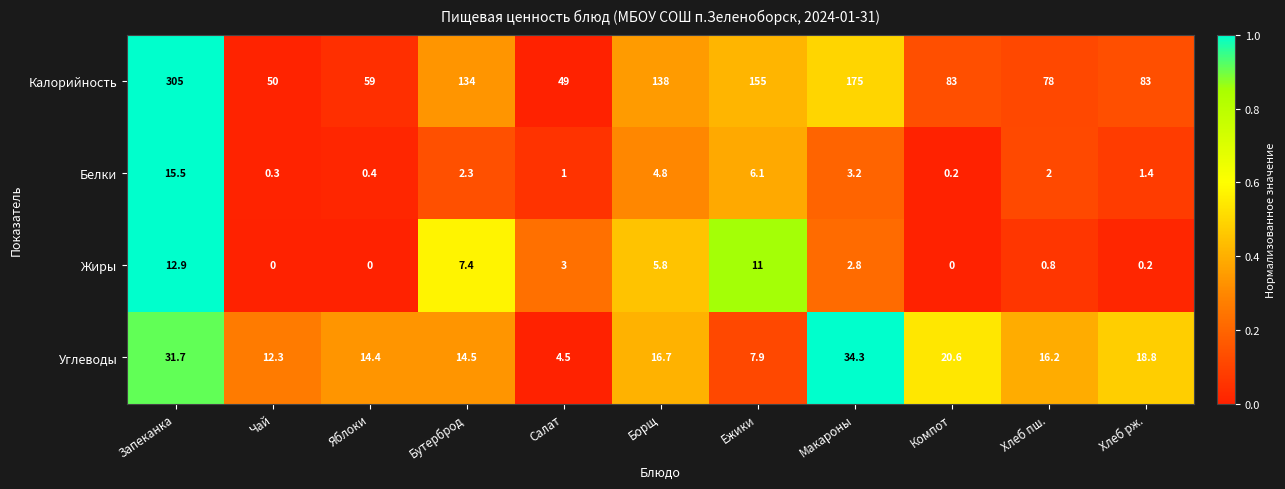

At which category is the sum across all series the highest?

Запеканка